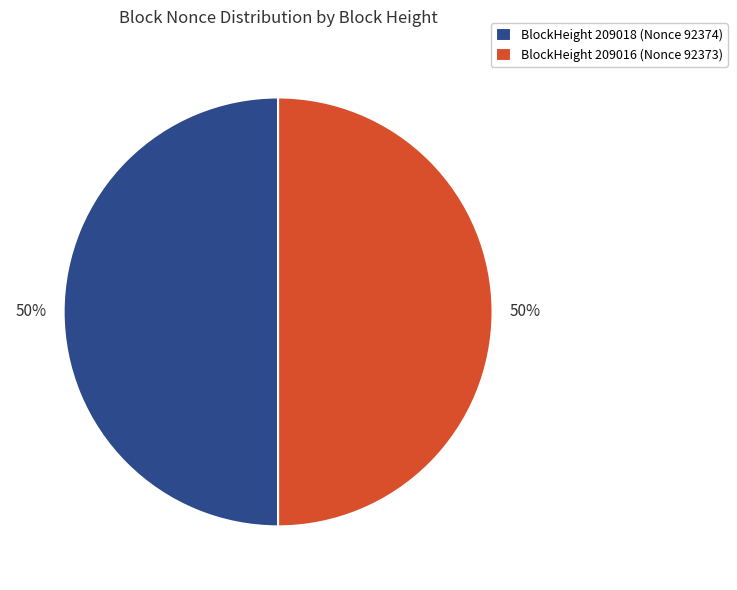

Combined, do BlockHeight 209016 (Nonce 92373) and BlockHeight 209018 (Nonce 92374) account for over 50%?

Yes